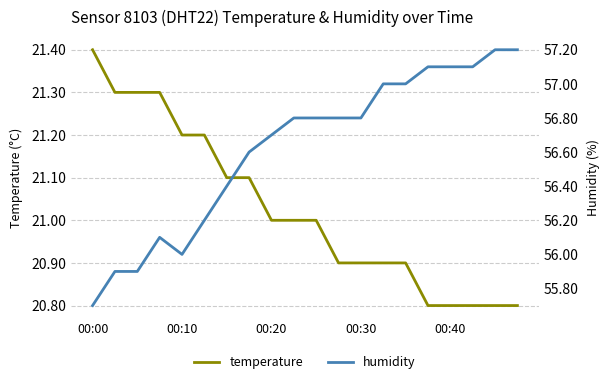

What is the value of the temperature point at the 5th from the left?

21.2